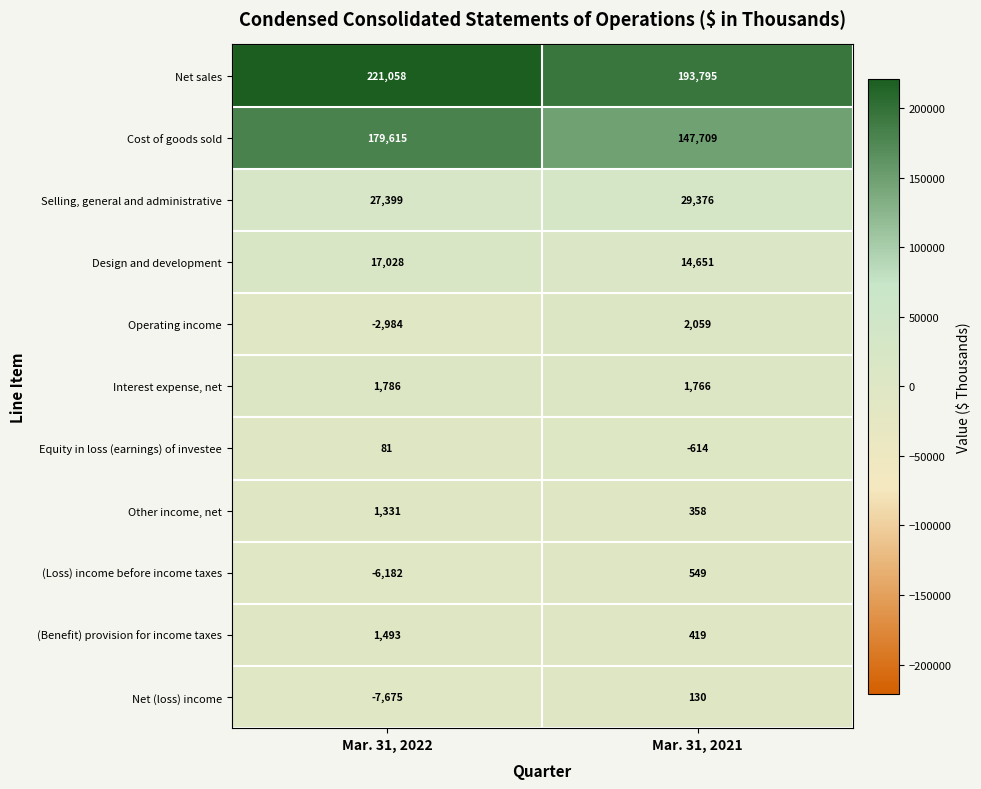

What is the average value of the Design and development series?

15840